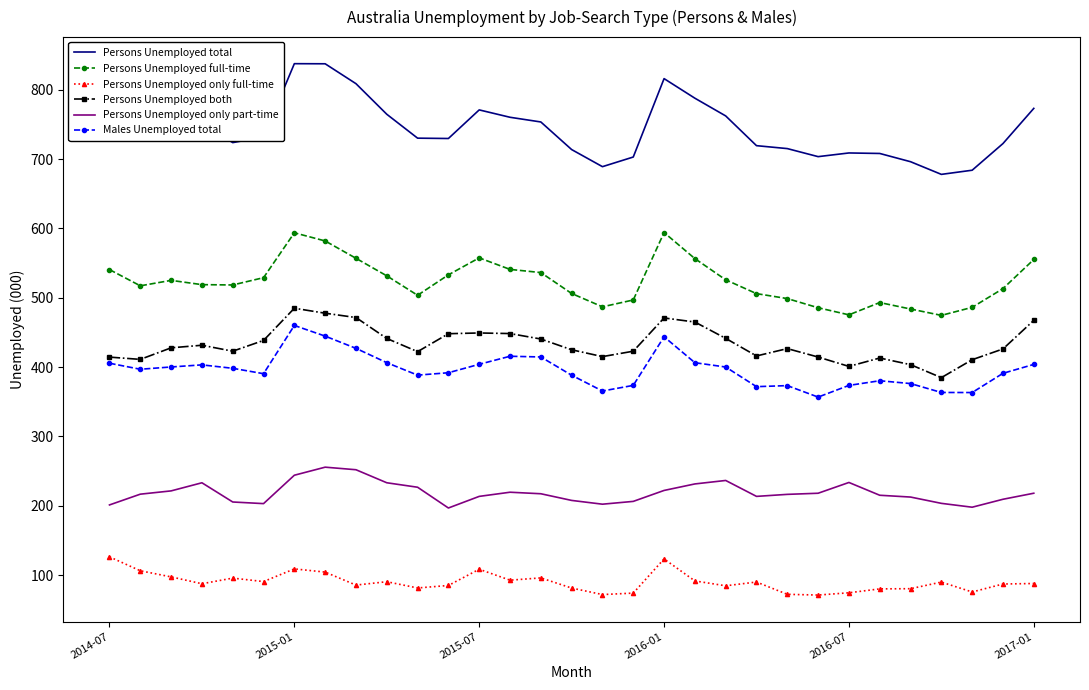

What is the difference between the maximum and minimum values in the Persons Unemployed only full-time series?

55.1